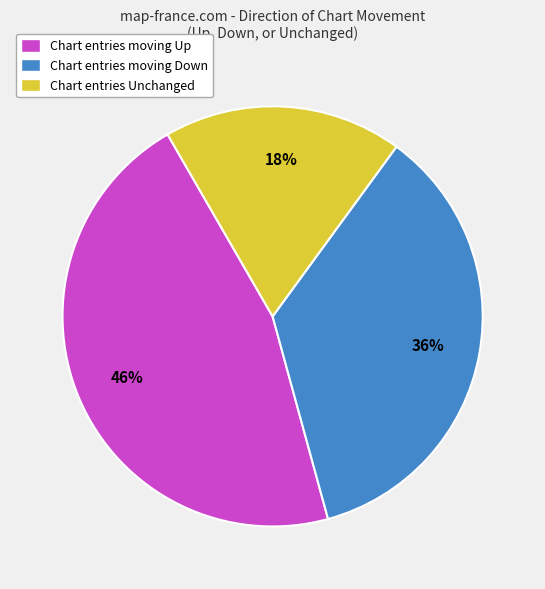

How many slices are in this pie chart?

3